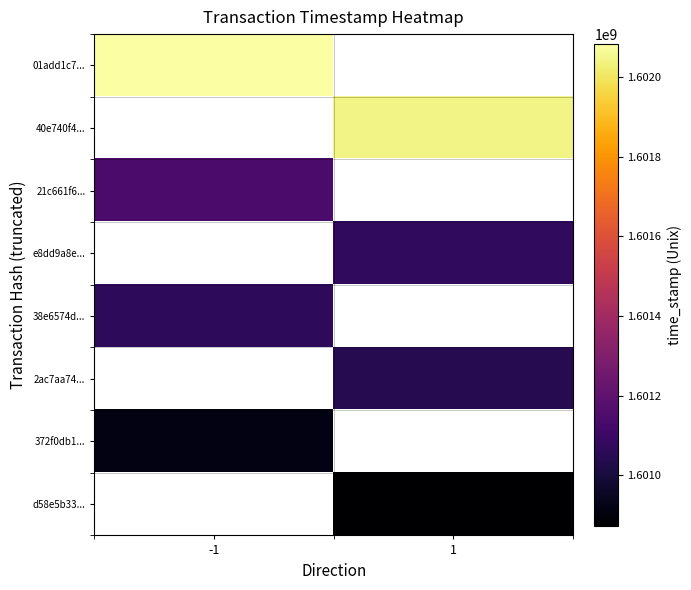

Is the value of d58e5b33... at 1 greater than the value of 01add1c7... at 1?

No